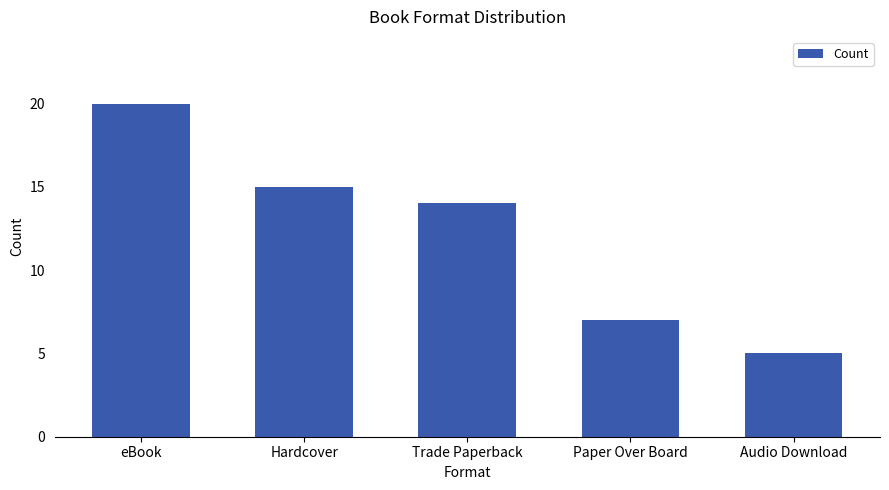

The chart shows a value of 15 at Hardcover. True or false?

True